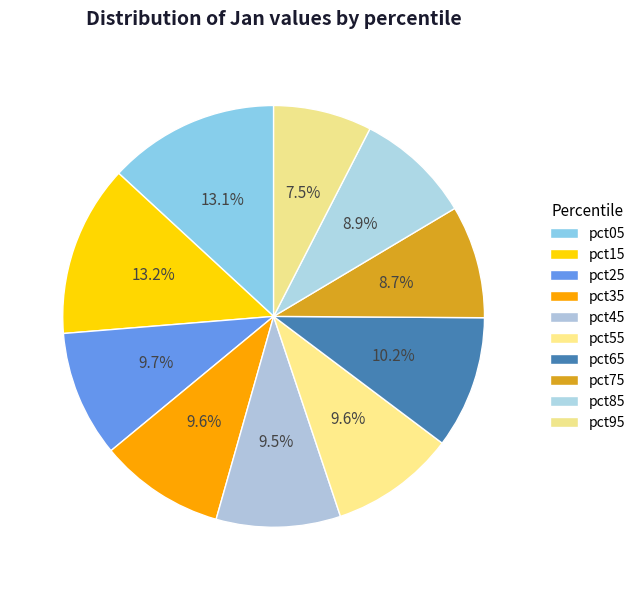

To the nearest percent, what portion does pct35 represent?

10%